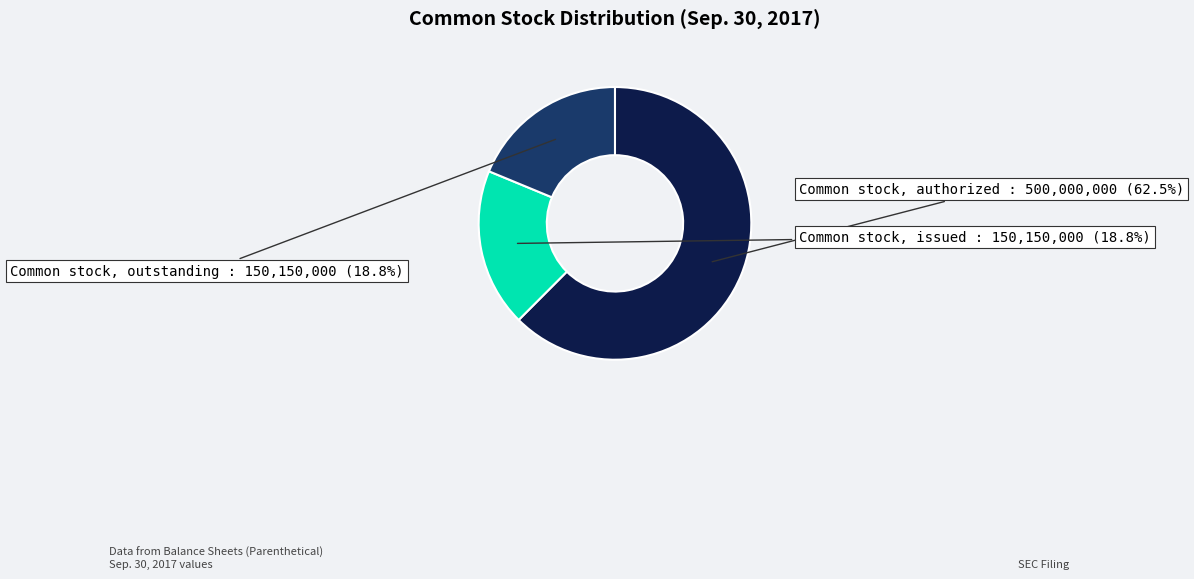

To the nearest percent, what portion does Common stock, issued represent?

19%